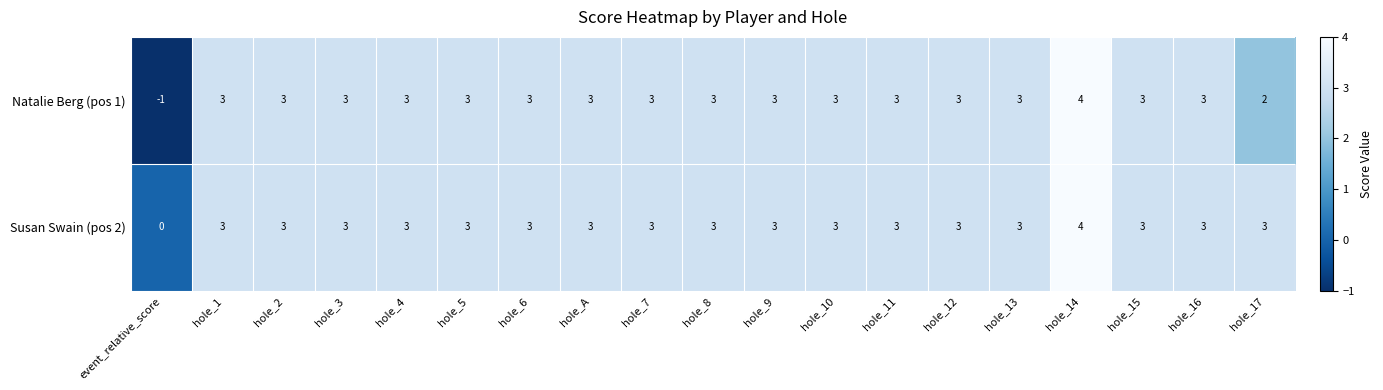

At how many categories does at least one series exceed 1?

18